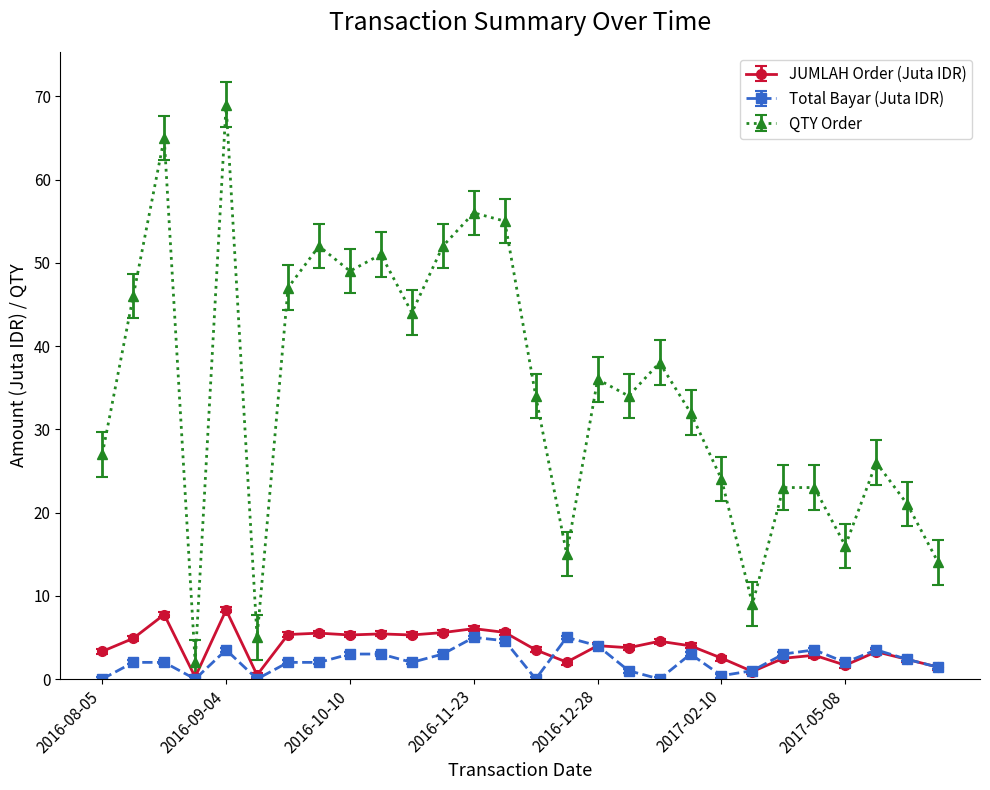

At how many categories does at least one series exceed 50?

7